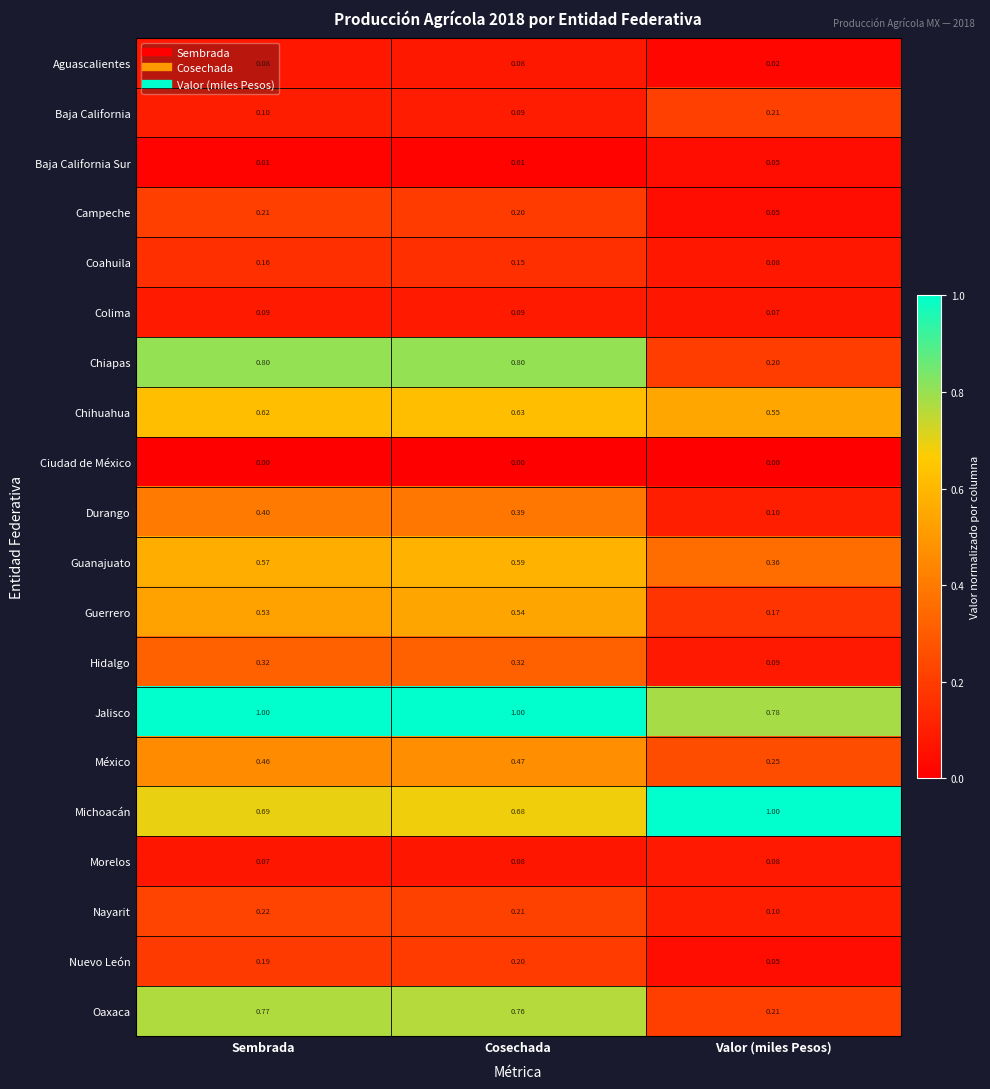

Which series has the largest range (max minus min)?

Chiapas